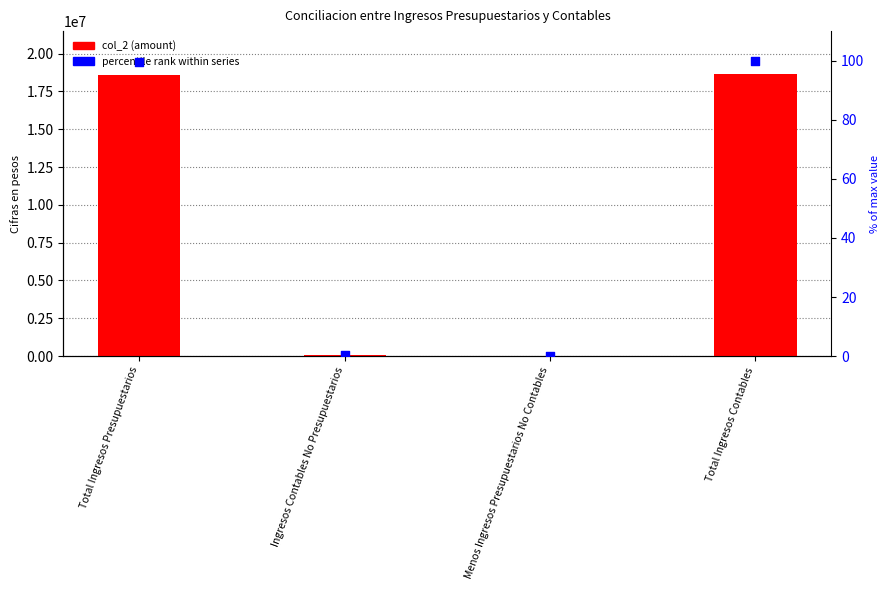

Which series reaches the maximum Y coordinate?

col_2